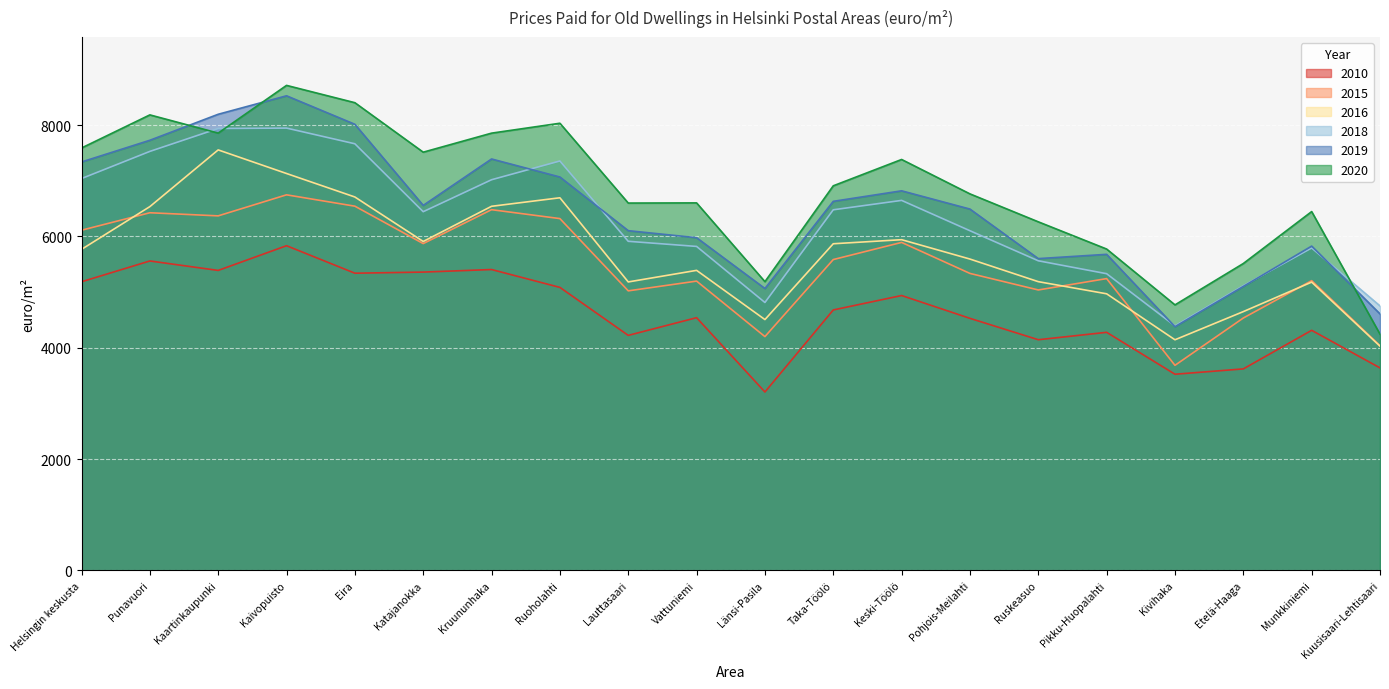

What is the difference between the highest and lowest values at Keski-Töölö?

2444